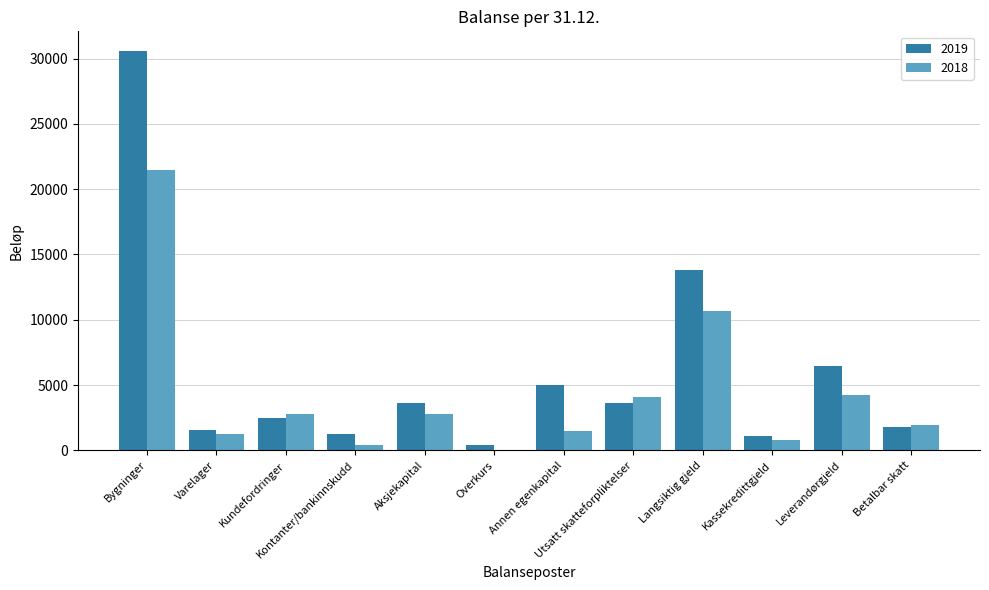

How many groups of bars are there?

12